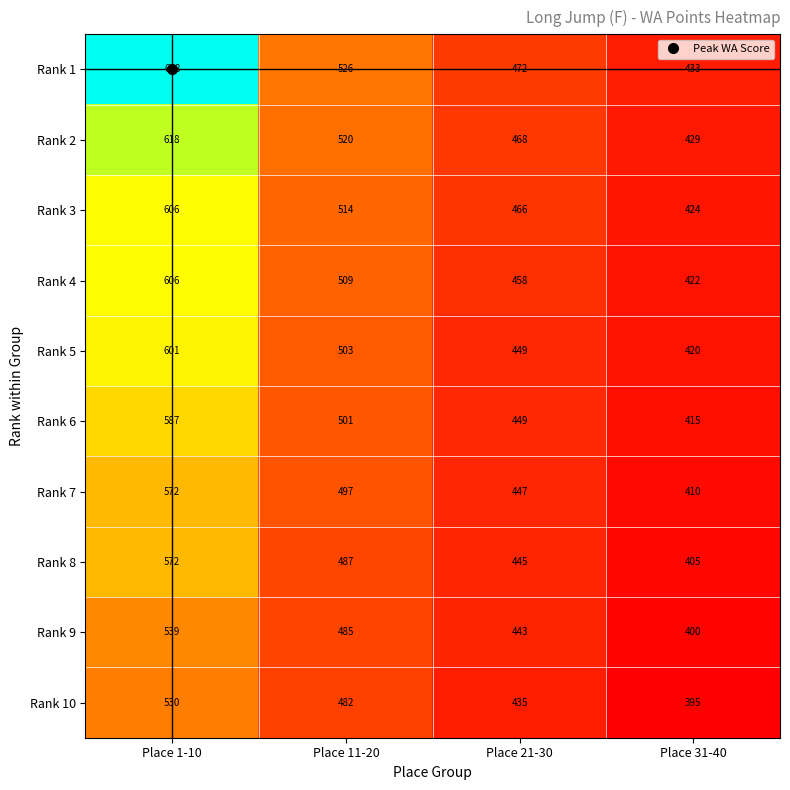

At Place 31-40, list the series in order from smallest to largest.

Rank 10, Rank 9, Rank 8, Rank 7, Rank 6, Rank 5, Rank 4, Rank 3, Rank 2, Rank 1